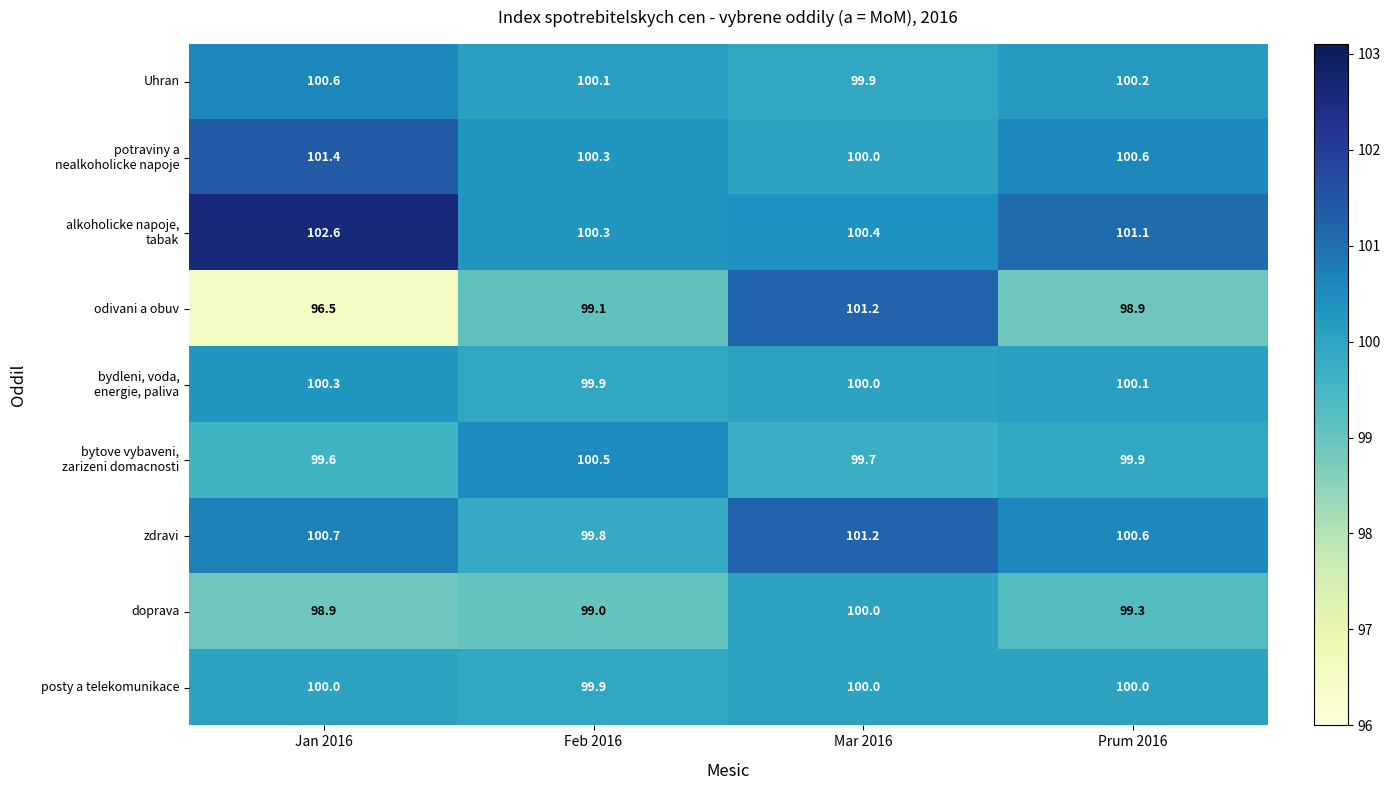

Which series has the largest range (max minus min)?

odivani a obuv